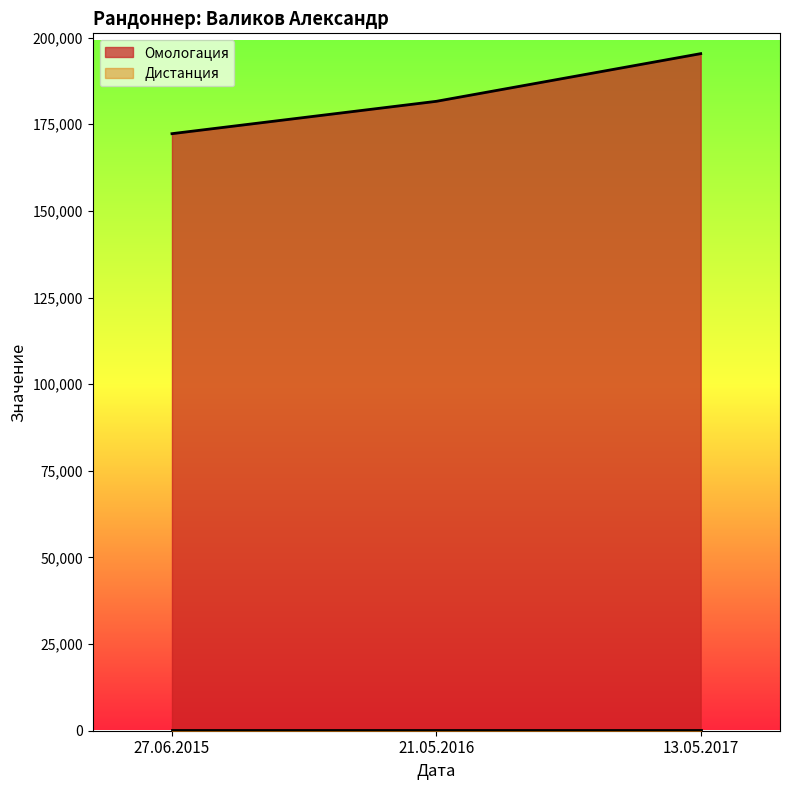

What is the difference between the values at 21.05.2016 and 27.06.2015?

9335